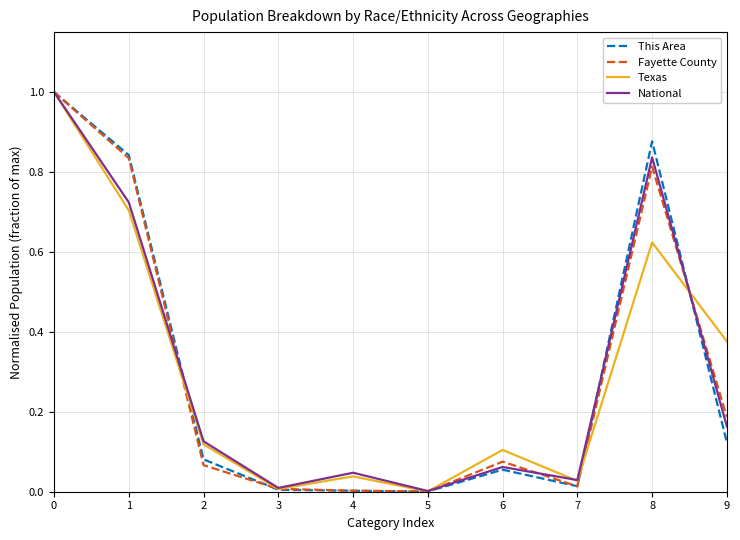

True or false: Texas has more than 0 points higher than both neighbors.

True